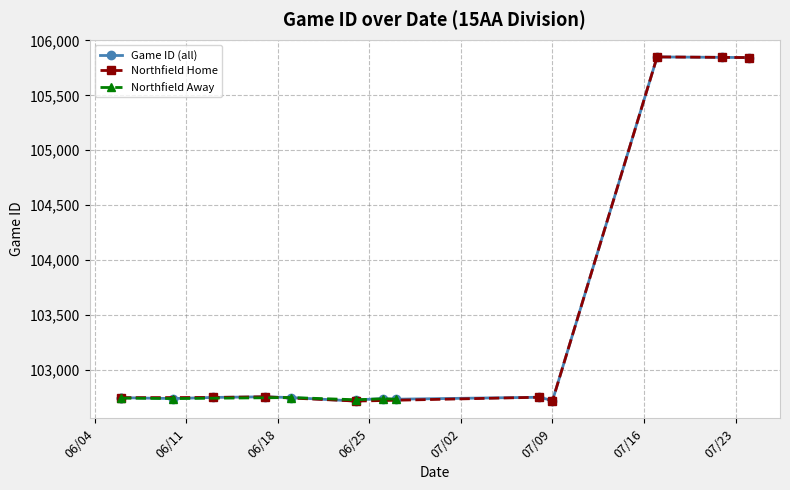

Reading left to right, list all the values displayed in this chart.

102743	102747	102739	102749	102755	102748	102716	102728	102737	102733	102751	102720	105850	105846	105844